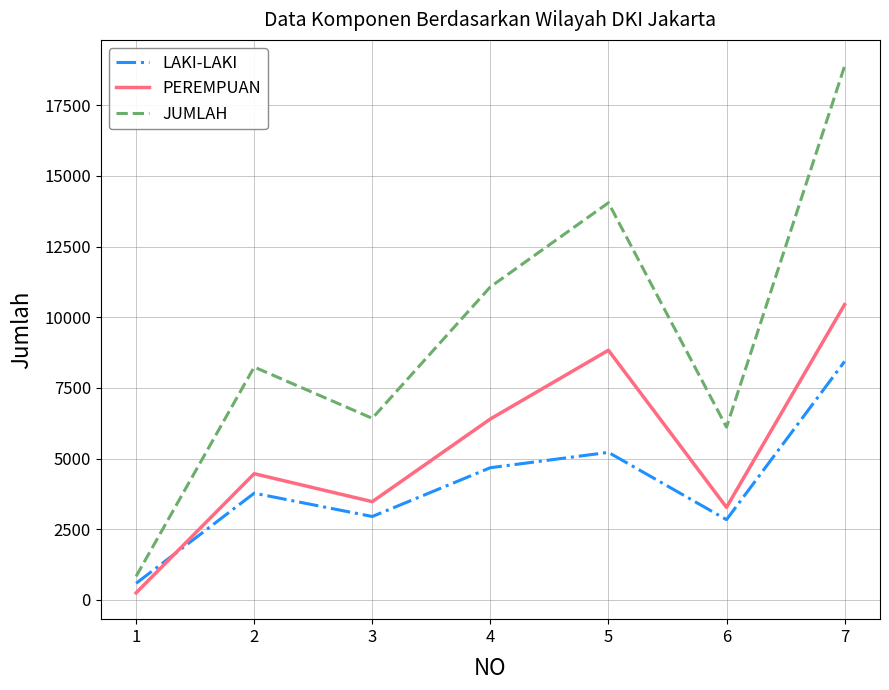

The value of LAKI-LAKI at 5 is 7276. True or false?

False